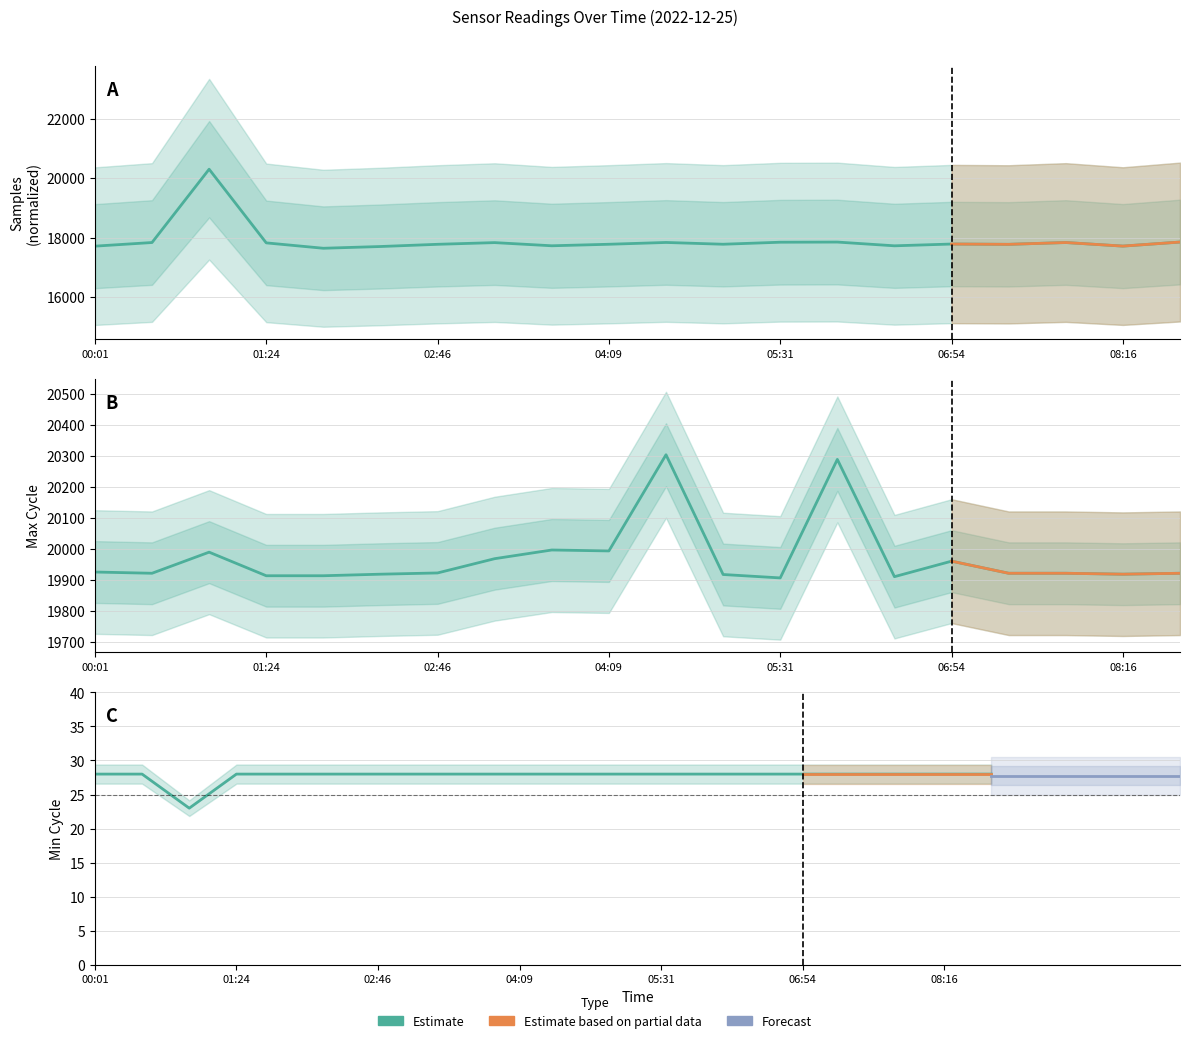

The value of Max_cycle at 08:44 is 10237.0. True or false?

False